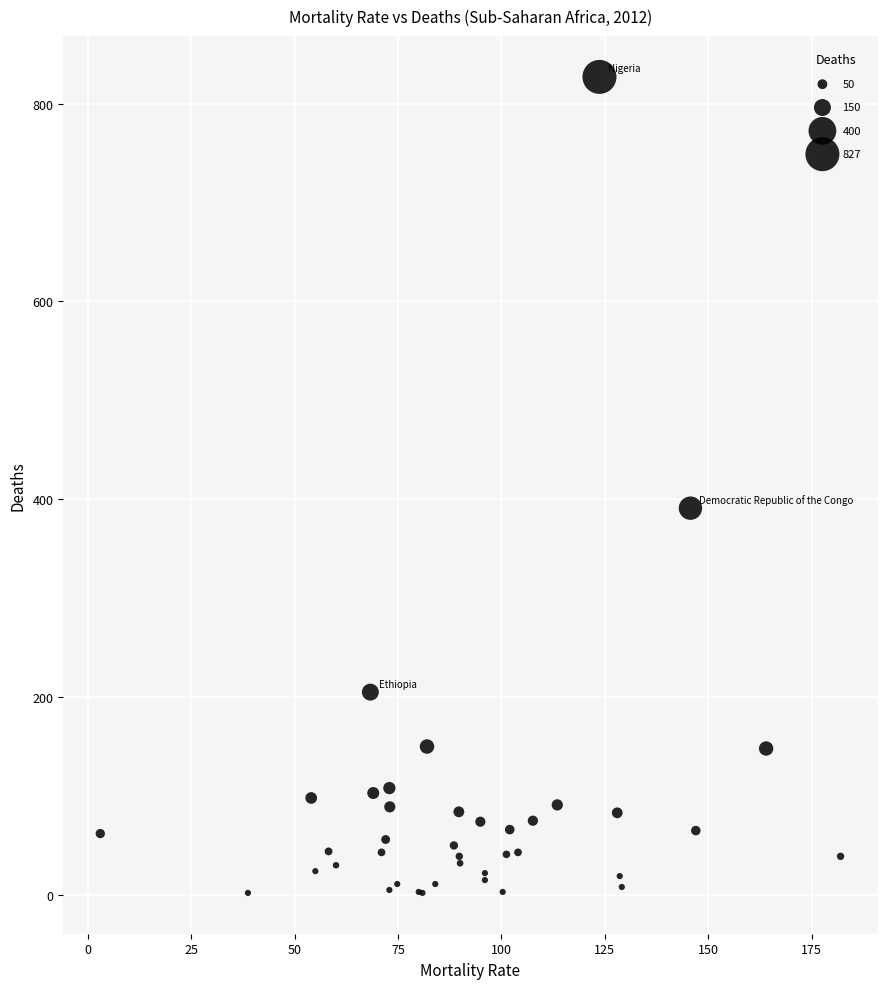

What Y value in the scatter plot is closest to 414?

391